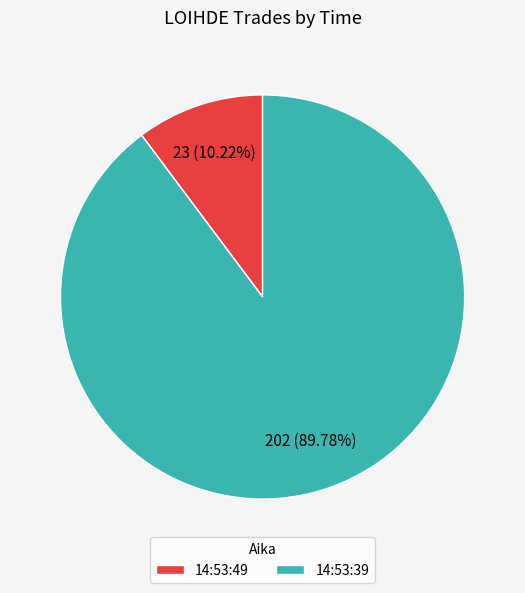

True or false: 14:53:49 accounts for 22% of the total.

False